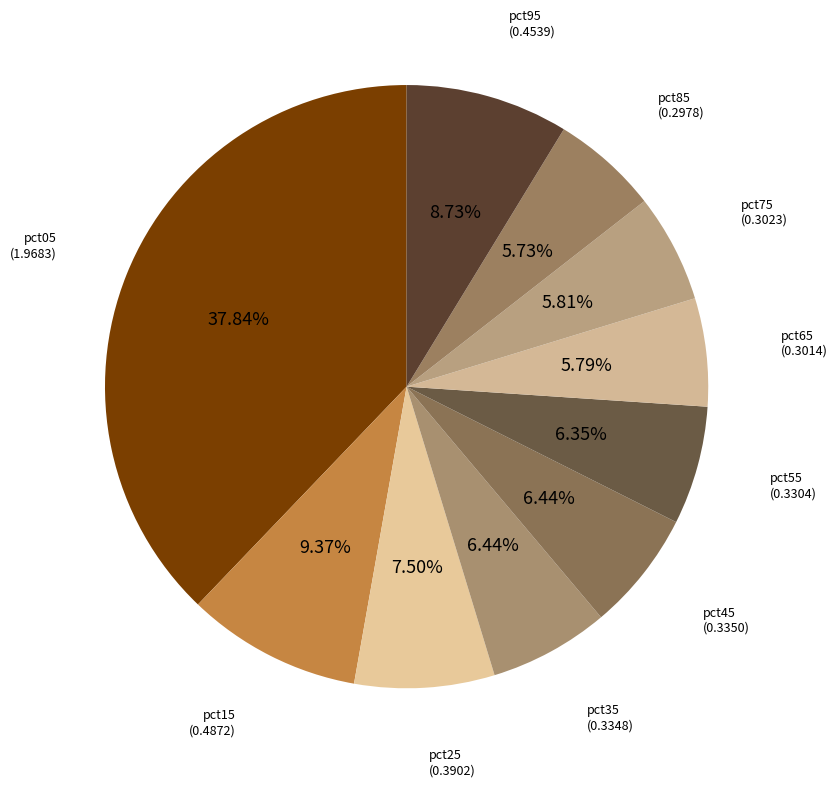

How many segments does this pie chart have?

10